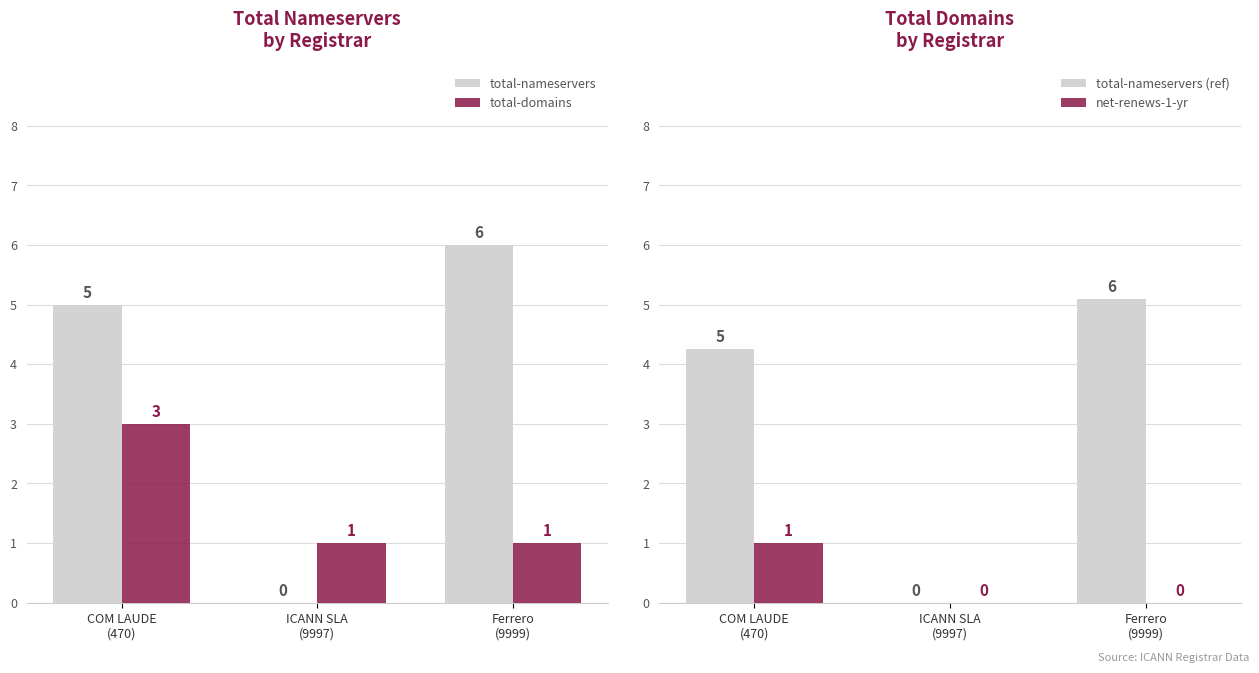

Count the number of categories in the chart.

3